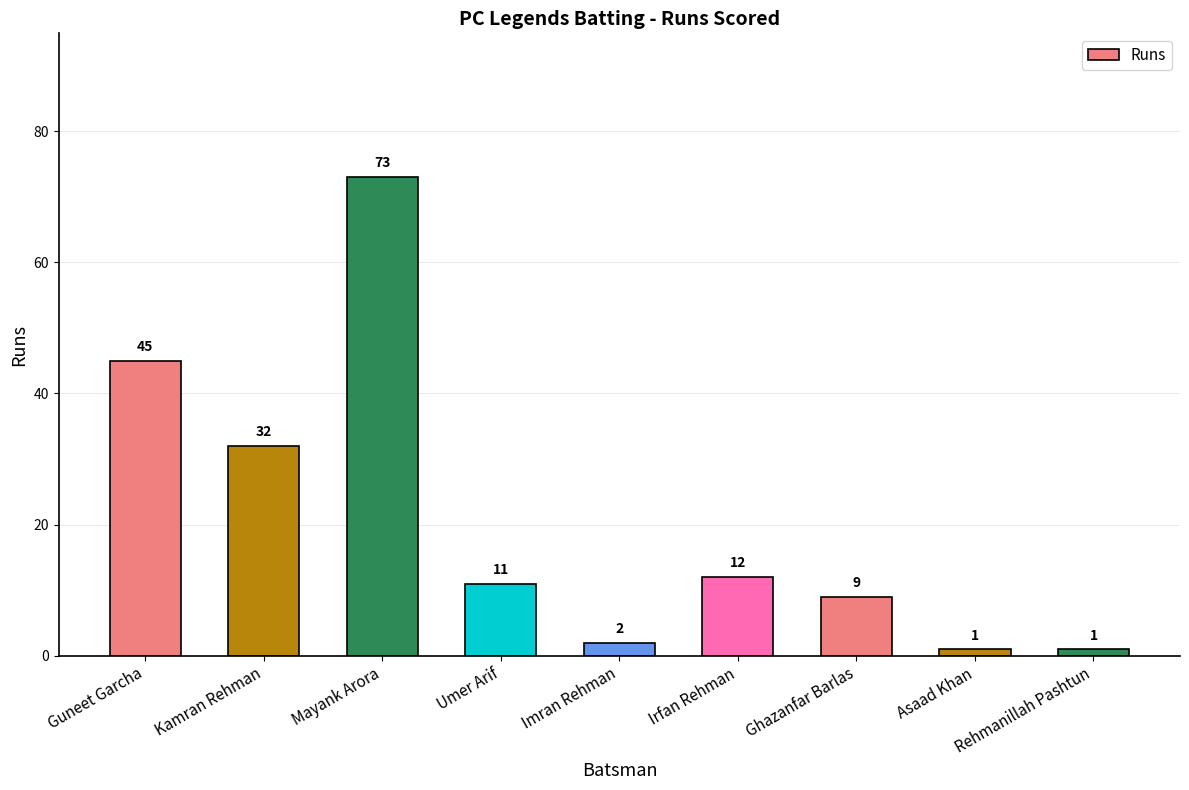

What is the change in value from Guneet Garcha to Rehmanillah Pashtun?

-44